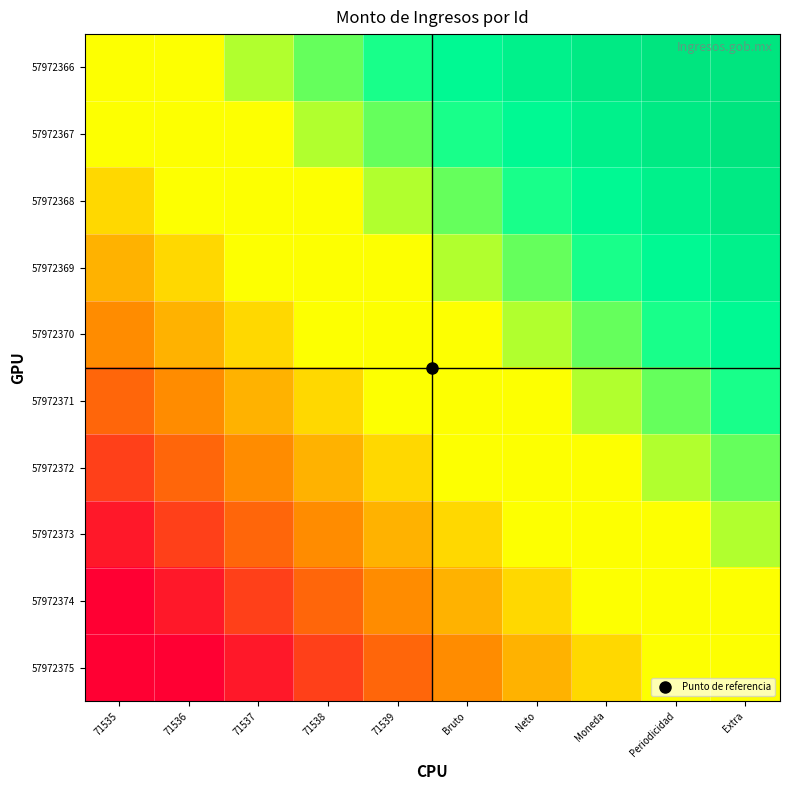

Reading right to left, extract all data points from this chart.

57972366: Extra=1.0	Periodicidad=1.0	Moneda=0.9	Neto=0.8	Bruto=0.6	71539=0.4	71538=0.3	71537=0.1	71536=0.0	71535=0.0
57972367: Extra=1.0	Periodicidad=0.9	Moneda=0.8	Neto=0.6	Bruto=0.4	71539=0.3	71538=0.1	71537=0.0	71536=0.0	71535=0.0
57972368: Extra=0.9	Periodicidad=0.8	Moneda=0.6	Neto=0.4	Bruto=0.3	71539=0.1	71538=0.0	71537=0.0	71536=0.0	71535=-0.1
57972369: Extra=0.8	Periodicidad=0.6	Moneda=0.4	Neto=0.3	Bruto=0.1	71539=0.0	71538=0.0	71537=0.0	71536=-0.1	71535=-0.3
57972370: Extra=0.6	Periodicidad=0.4	Moneda=0.3	Neto=0.1	Bruto=0.0	71539=0.0	71538=0.0	71537=-0.1	71536=-0.3	71535=-0.4
57972371: Extra=0.4	Periodicidad=0.3	Moneda=0.1	Neto=0.0	Bruto=0.0	71539=0.0	71538=-0.1	71537=-0.3	71536=-0.4	71535=-0.6
57972372: Extra=0.3	Periodicidad=0.1	Moneda=0.0	Neto=0.0	Bruto=0.0	71539=-0.1	71538=-0.3	71537=-0.4	71536=-0.6	71535=-0.8
57972373: Extra=0.1	Periodicidad=0.0	Moneda=0.0	Neto=0.0	Bruto=-0.1	71539=-0.3	71538=-0.4	71537=-0.6	71536=-0.8	71535=-0.9
57972374: Extra=0.0	Periodicidad=0.0	Moneda=0.0	Neto=-0.1	Bruto=-0.3	71539=-0.4	71538=-0.6	71537=-0.8	71536=-0.9	71535=-1.0
57972375: Extra=0.0	Periodicidad=0.0	Moneda=-0.1	Neto=-0.3	Bruto=-0.4	71539=-0.6	71538=-0.8	71537=-0.9	71536=-1.0	71535=-1.0